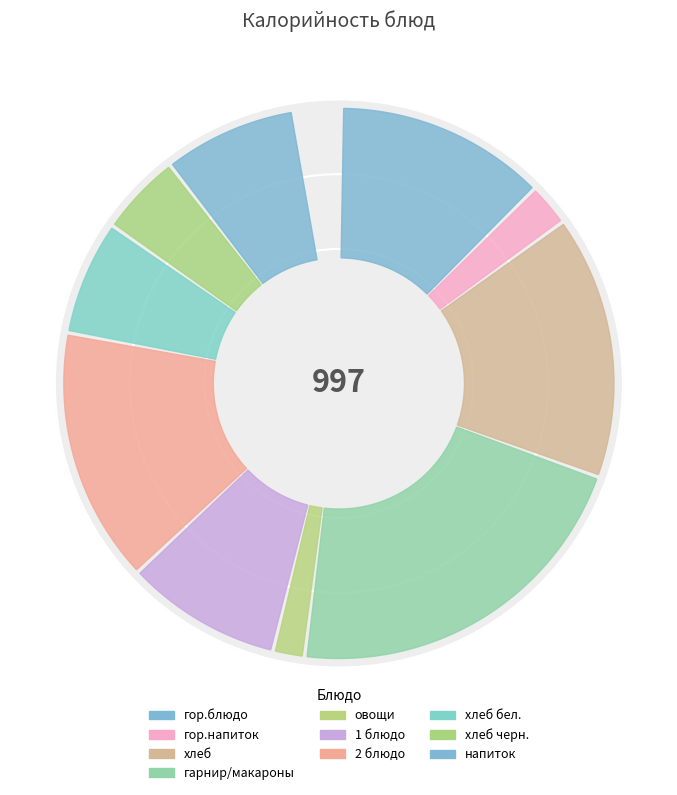

What is the smallest slice in the pie chart?

овощи